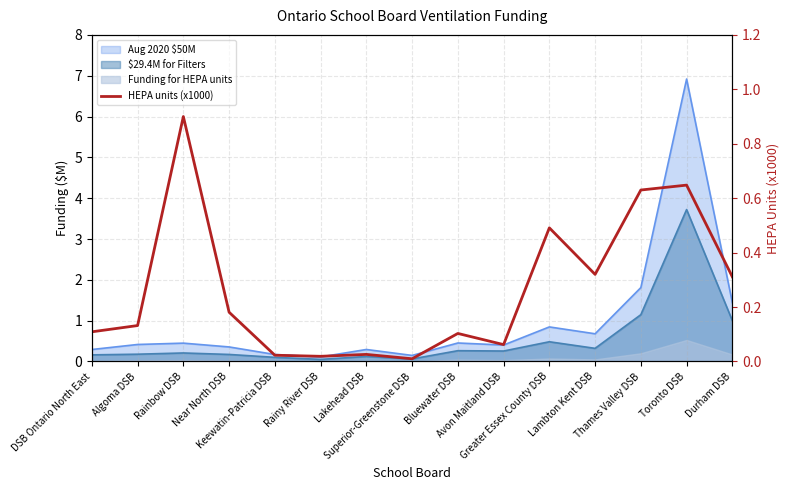

Where is the data nearest to the value 0?

Superior-Greenstone DSB